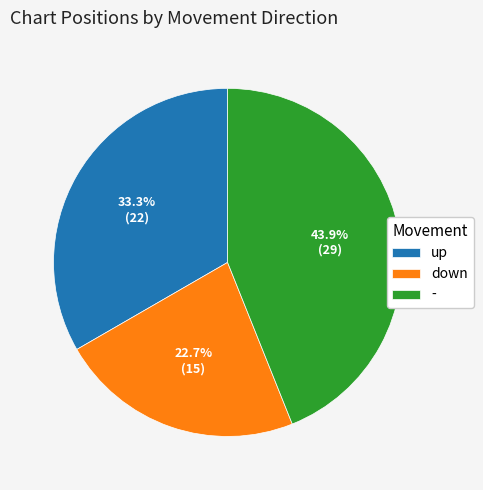

What is the ratio of the value at up to the value at -?

0.8